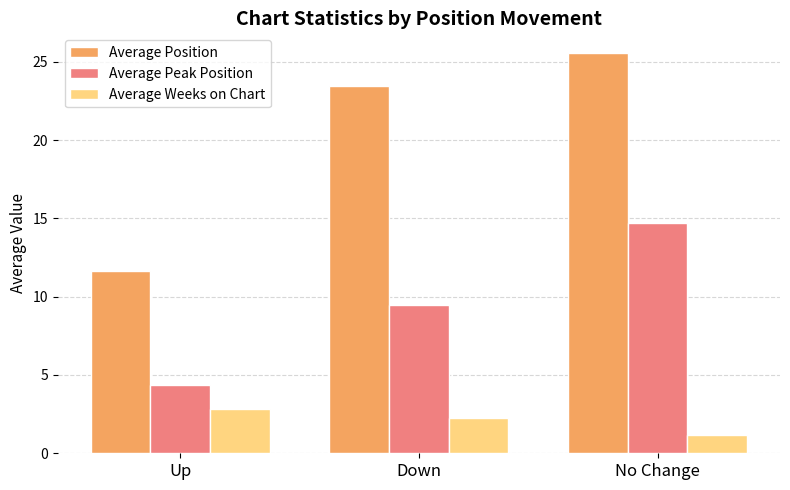

The value of Average Weeks on Chart at Down is 0.5. True or false?

False